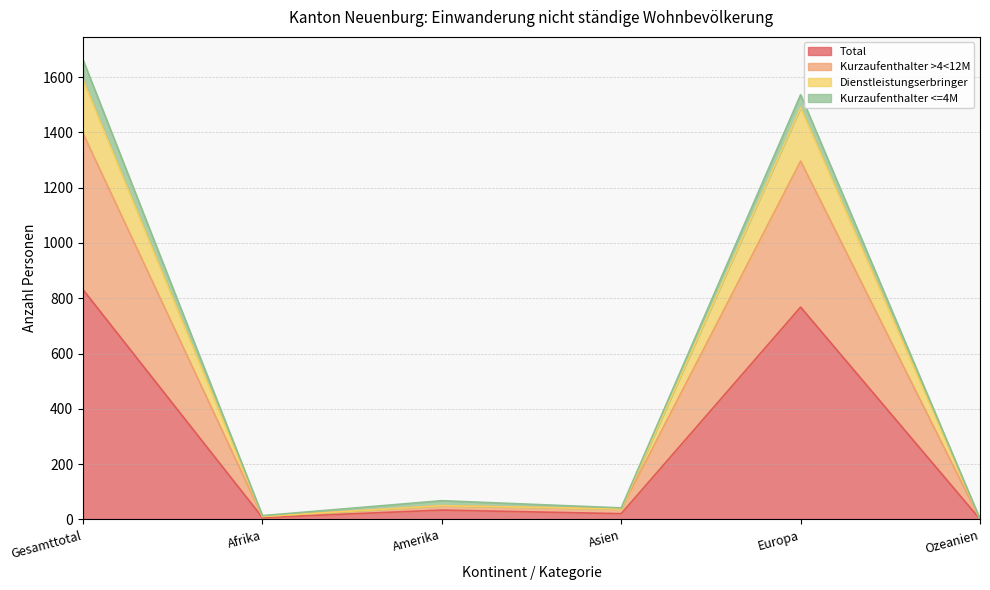

Does the chart display data point markers on the line(s)?

No